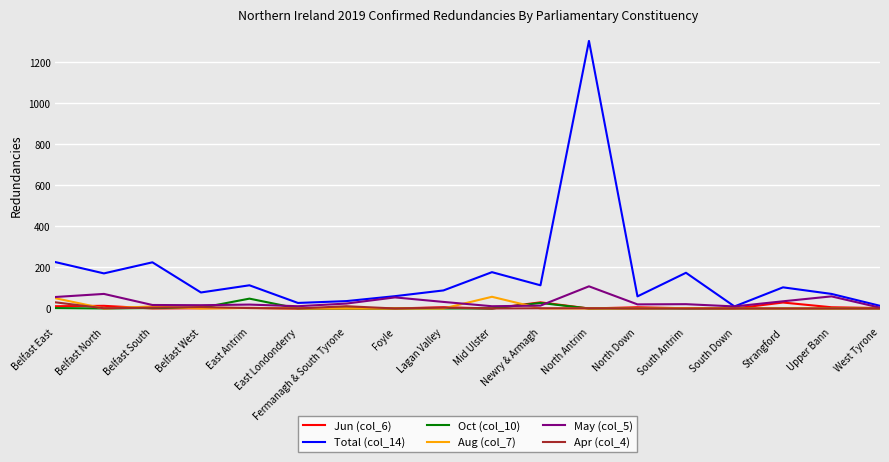

What are all the series names shown in the legend?

Jun (col_6), Total (col_14), Oct (col_10), Aug (col_7), May (col_5), Apr (col_4)